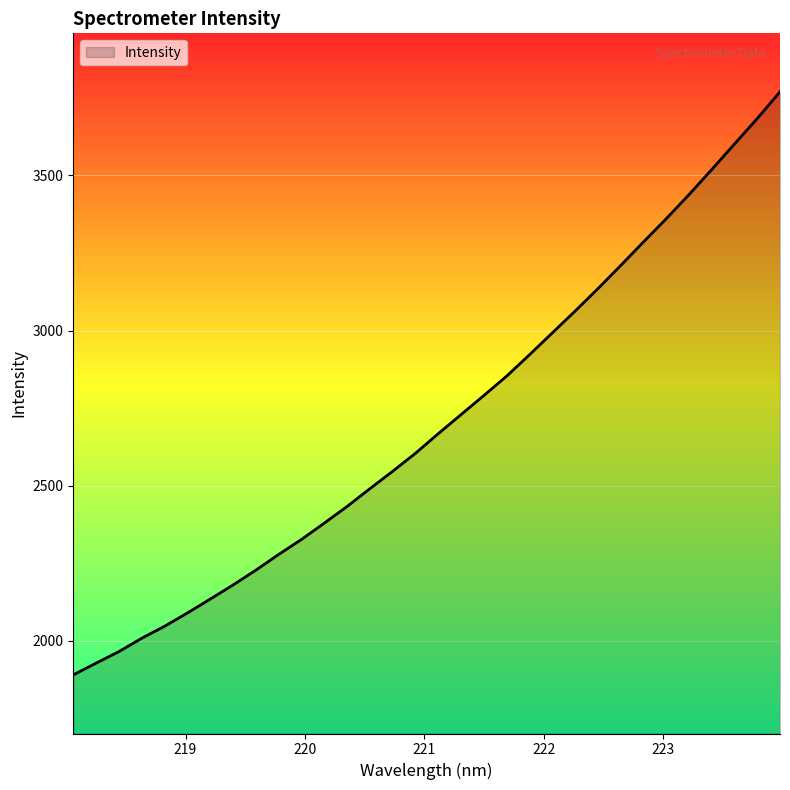

What is the greatest value displayed?

3769.5